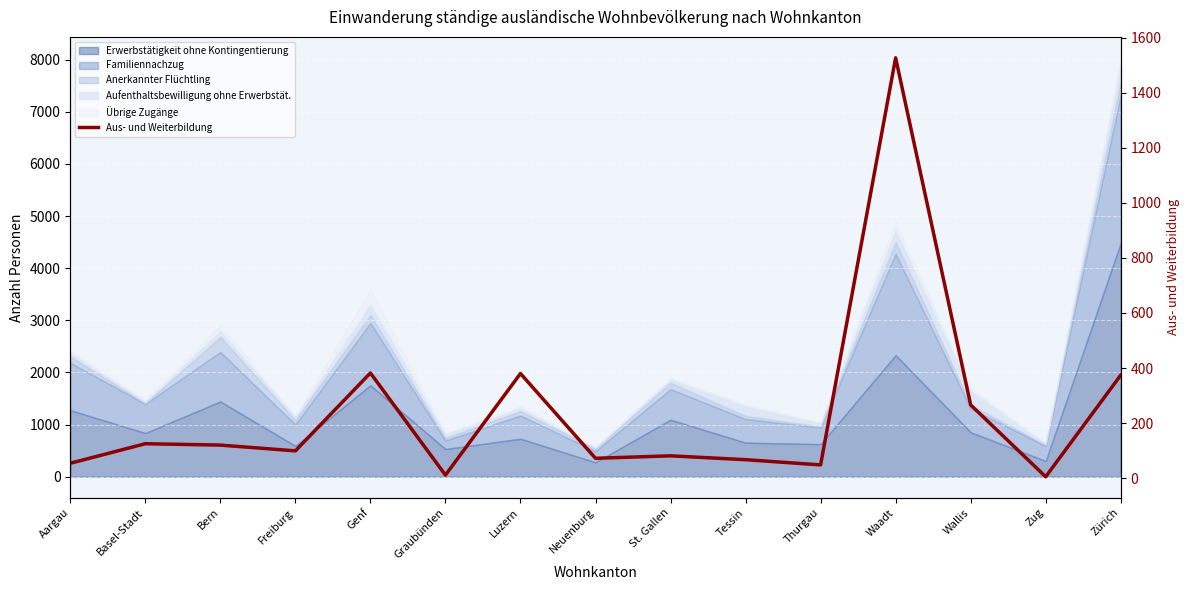

Where is the first local maximum?

Basel-Stadt